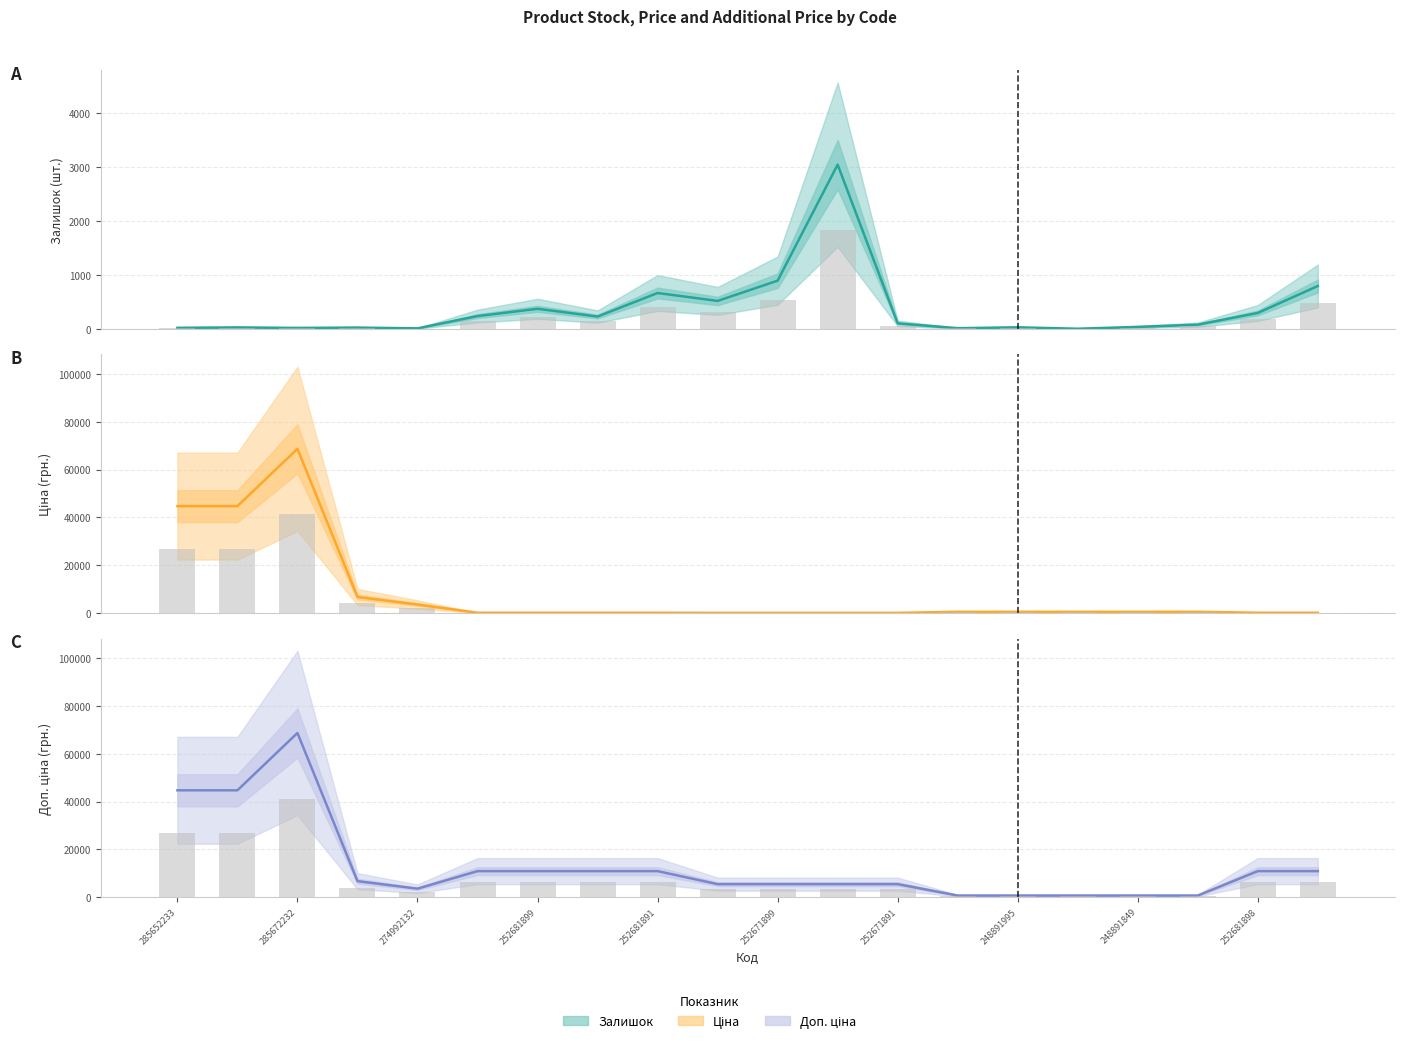

How many data points in Залишок are less than 102?

10